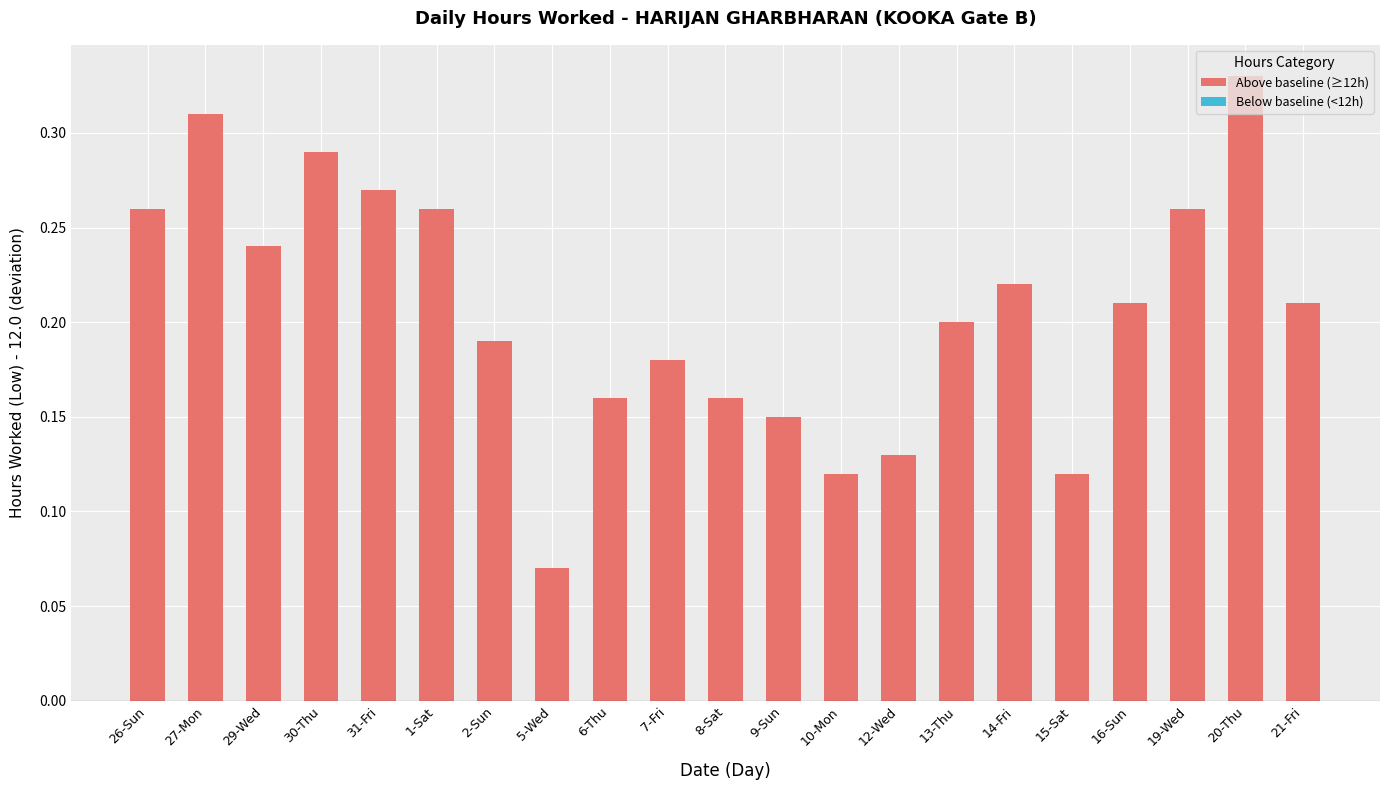

What is the sum of the values at 1-Sat and 20-Thu?

0.6